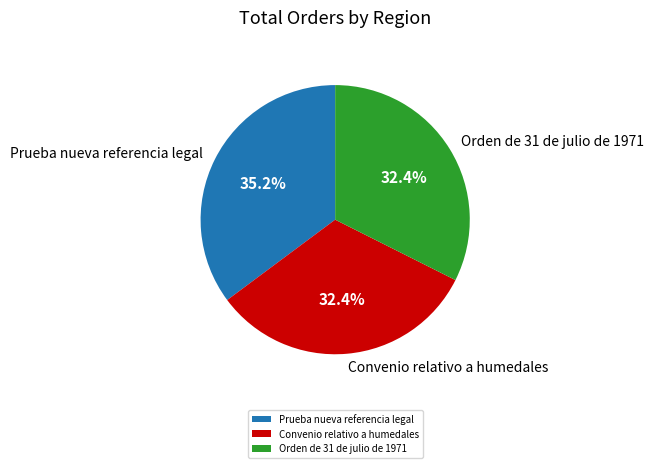

The Prueba nueva referencia legal slice represents 42% of the pie. True or false?

False